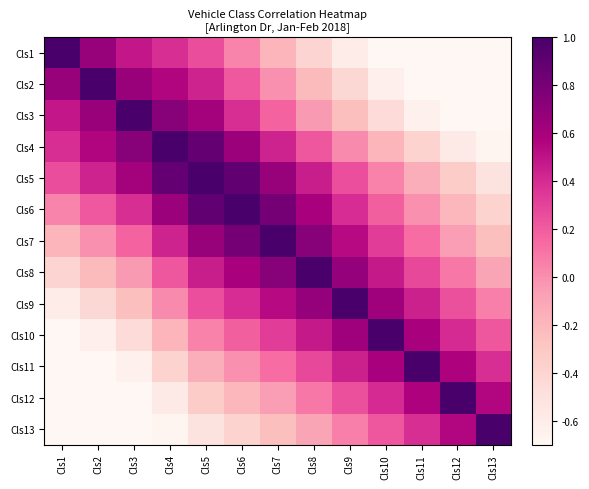

At Cls9, list the series in order from largest to smallest.

Cls9, Cls8, Cls10, Cls7, Cls11, Cls6, Cls5, Cls12, Cls13, Cls4, Cls3, Cls2, Cls1